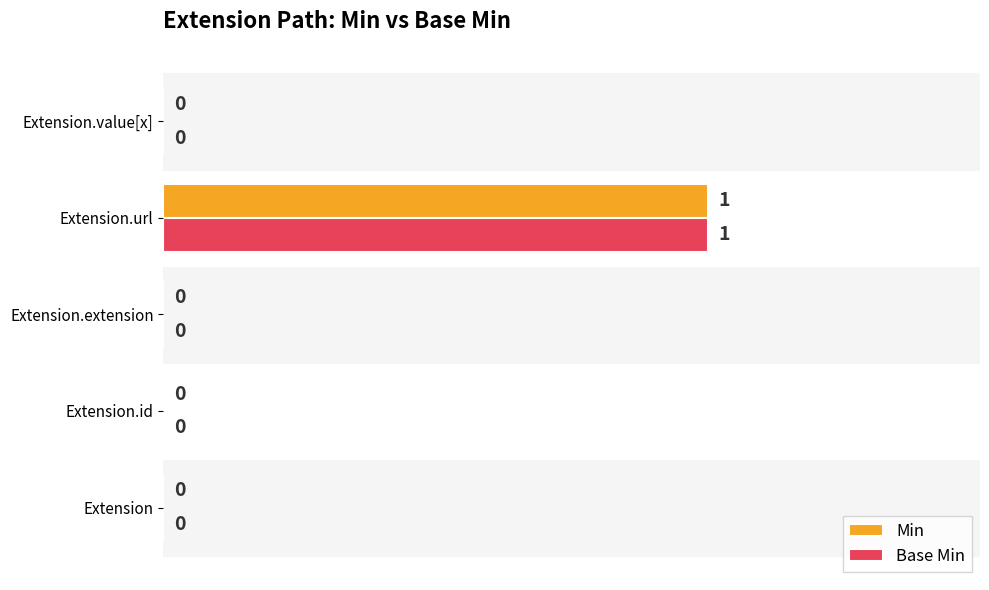

At which label does Min reach its peak?

Extension.url